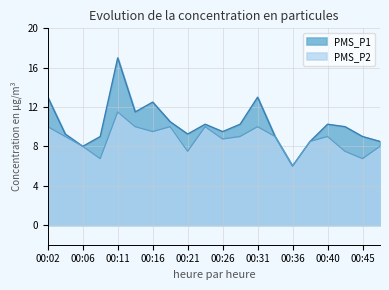

Count the number of data series in this chart.

2